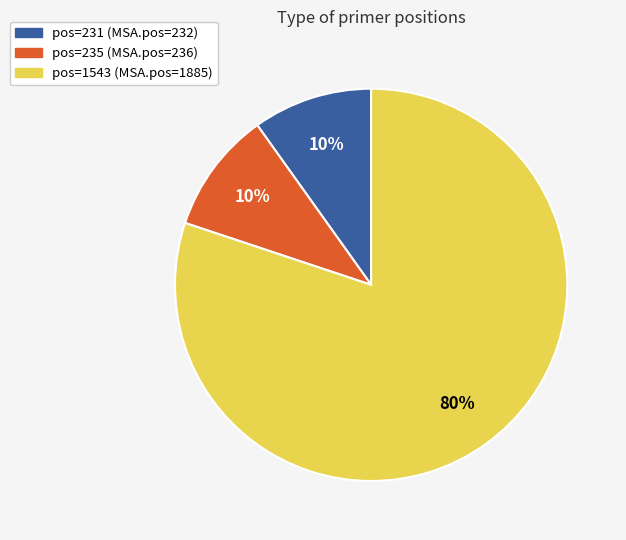

How many segments does this pie chart have?

3